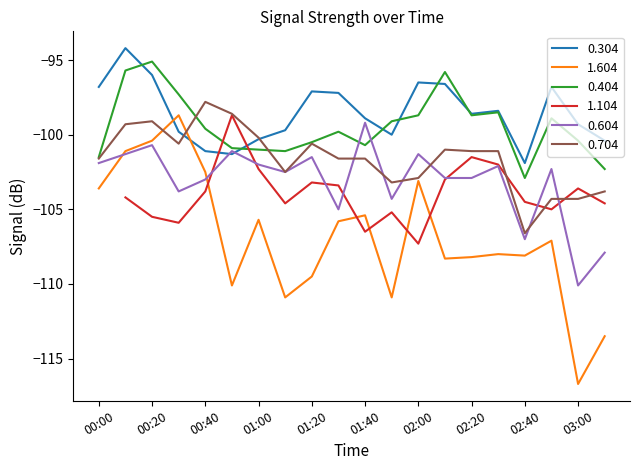

Which series has the largest total across all categories?

0.304